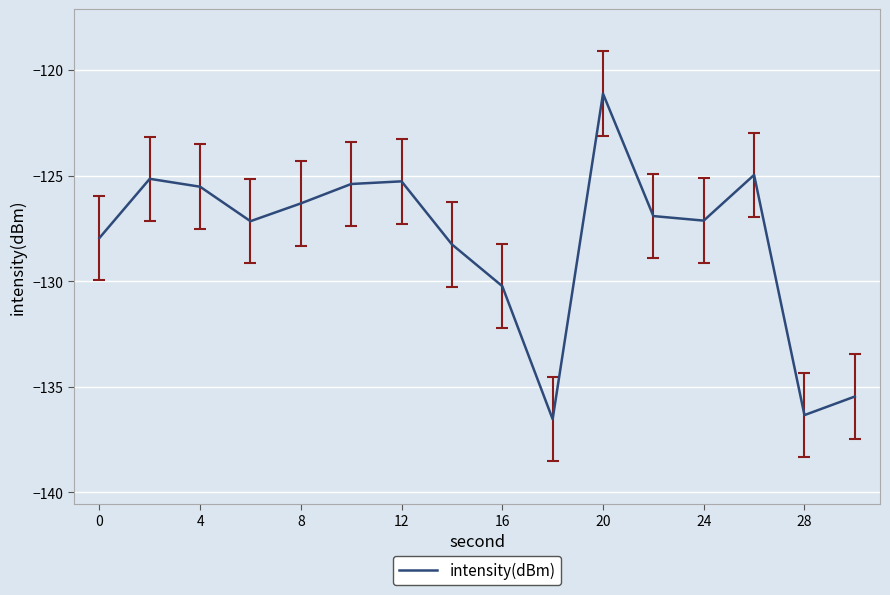

What is the maximum value shown in the chart?

-121.1